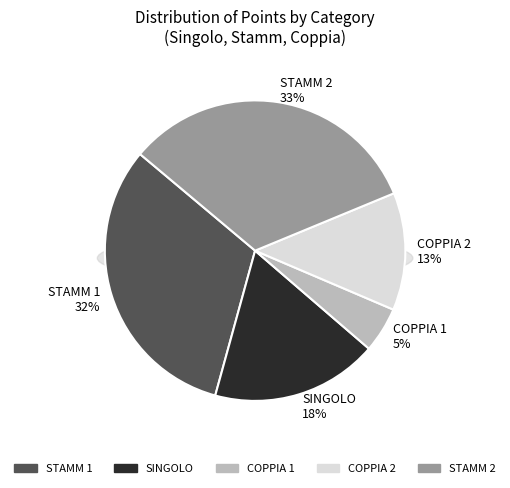

Which has a higher value, COPPIA 2 or COPPIA 1?

COPPIA 2